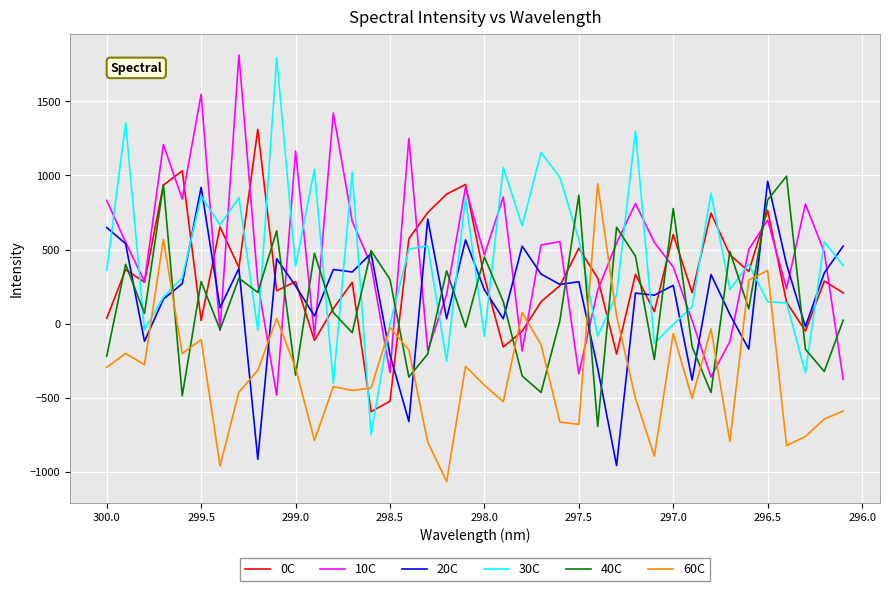

Which series has the largest total across all categories?

10C